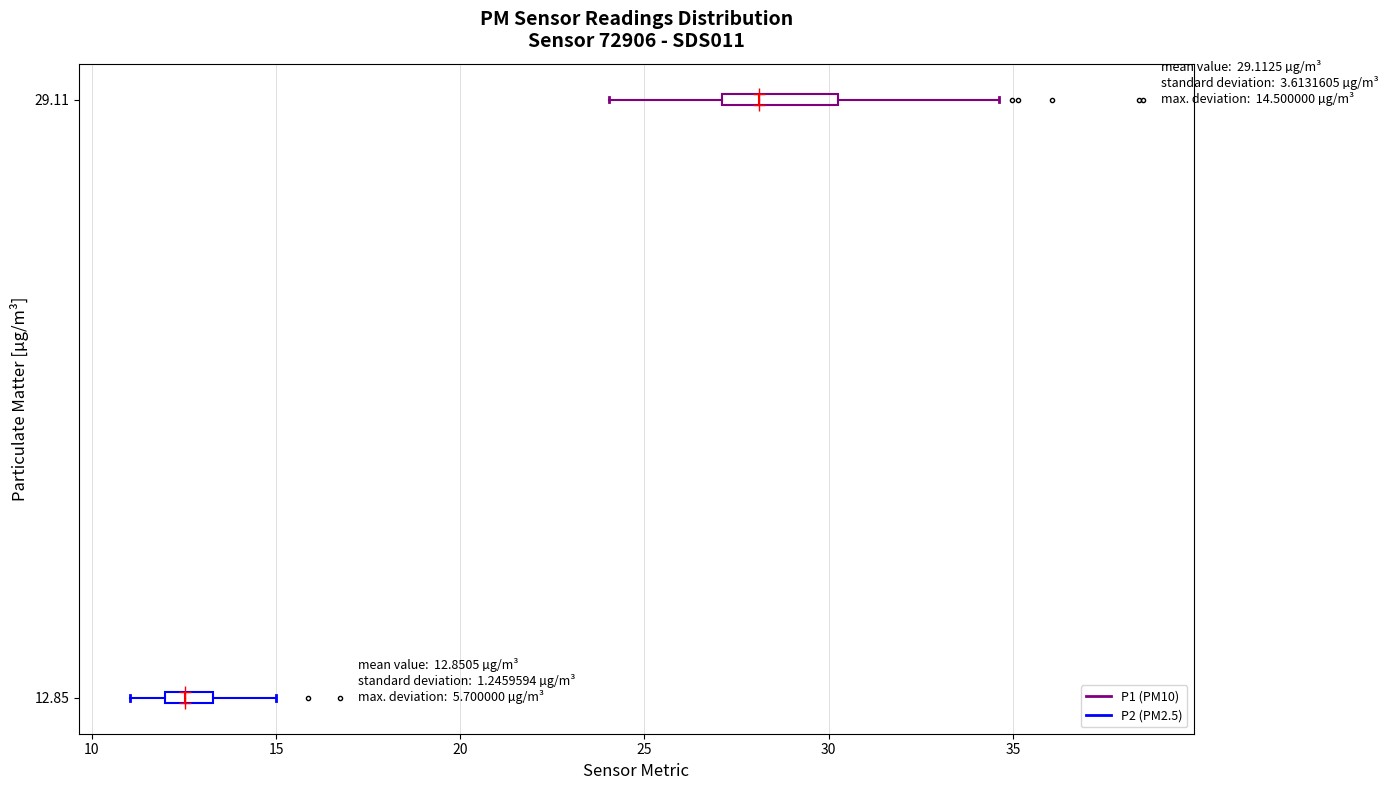

Which box's median line is the furthest to the left?

12.85